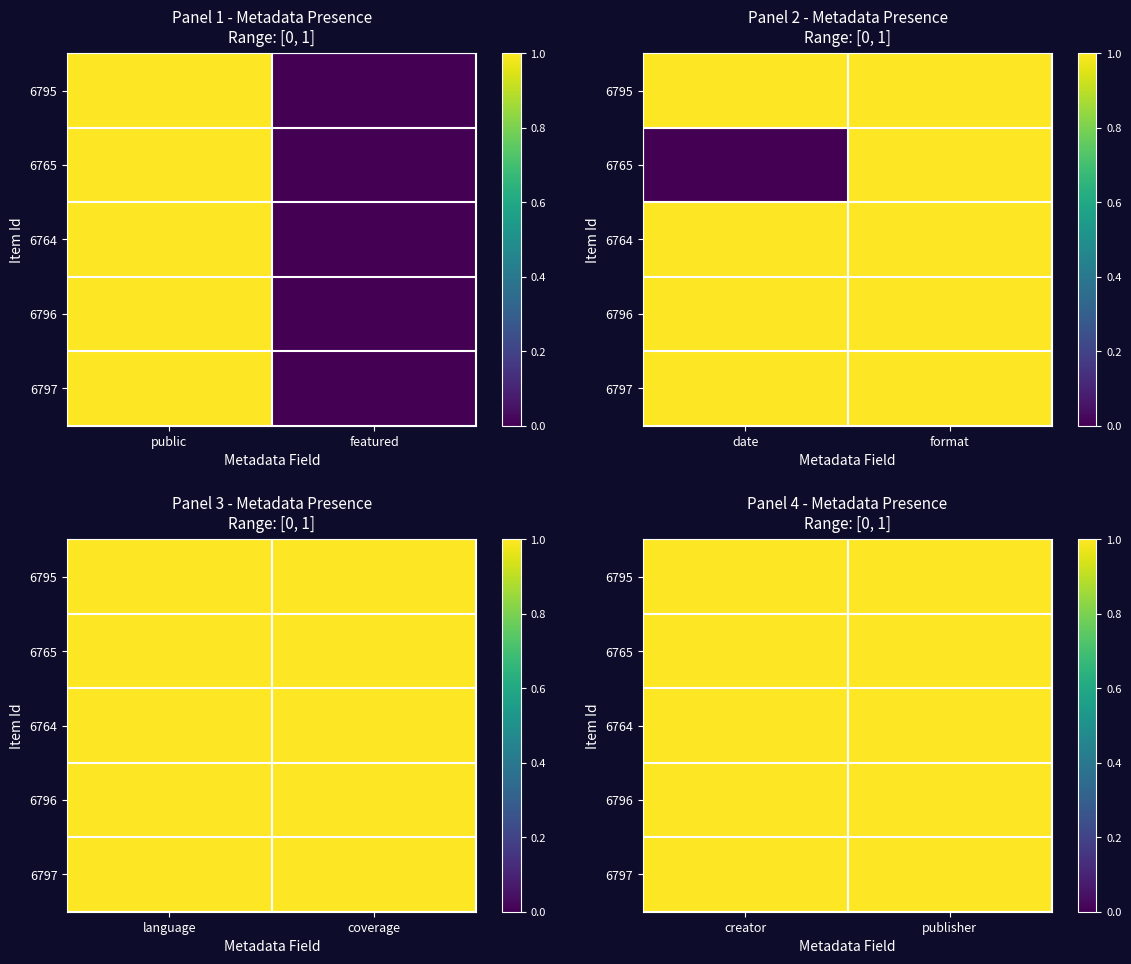

Is the value of 6764 at language greater than the value of 6797 at language?

No